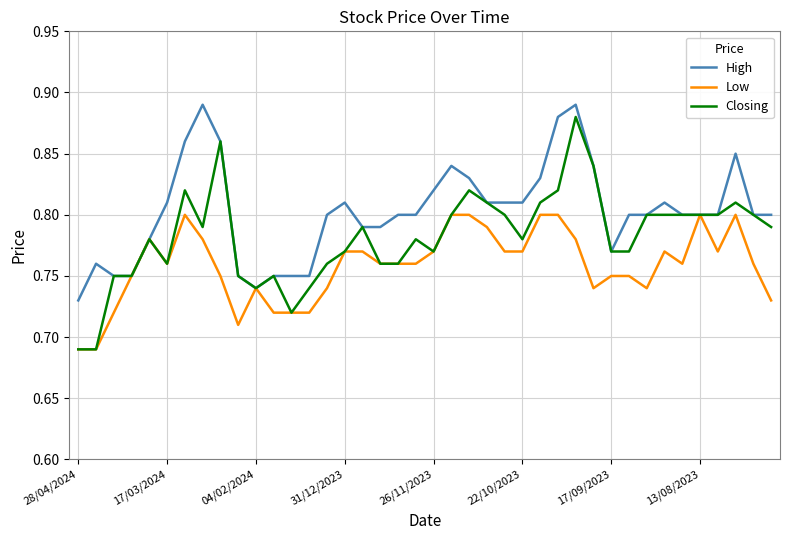

Rank the series by their average value, from lowest to highest.

Low, Closing, High